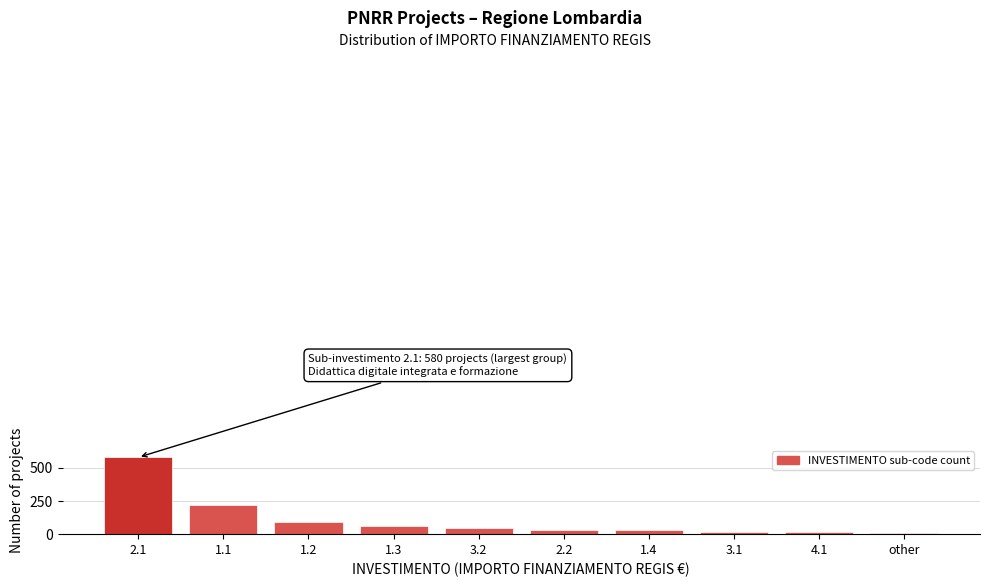

Reading right to left, list all the values displayed in this chart.

other=9	4.1=15	3.1=20	1.4=30	2.2=35	3.2=45	1.3=60	1.2=95	1.1=220	2.1=580